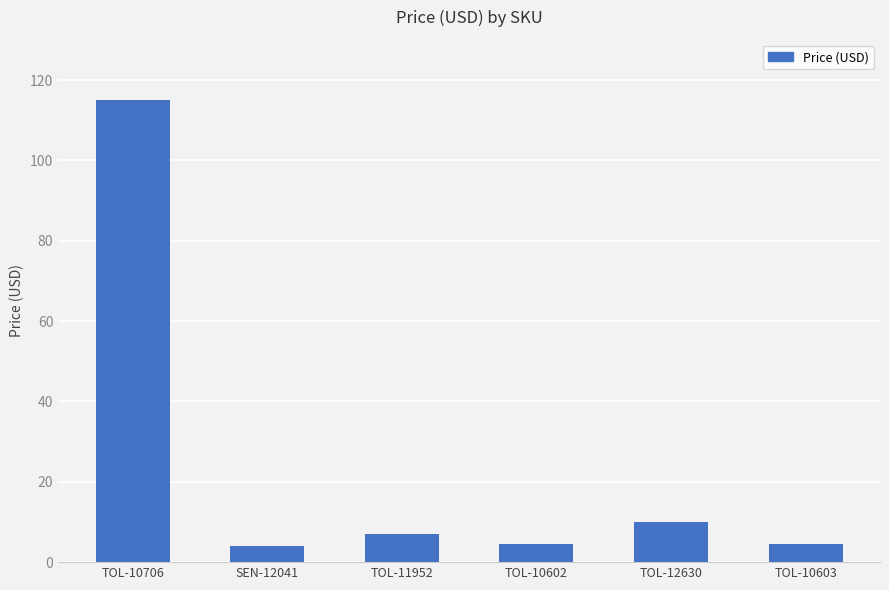

How many data points are less than 6?

3